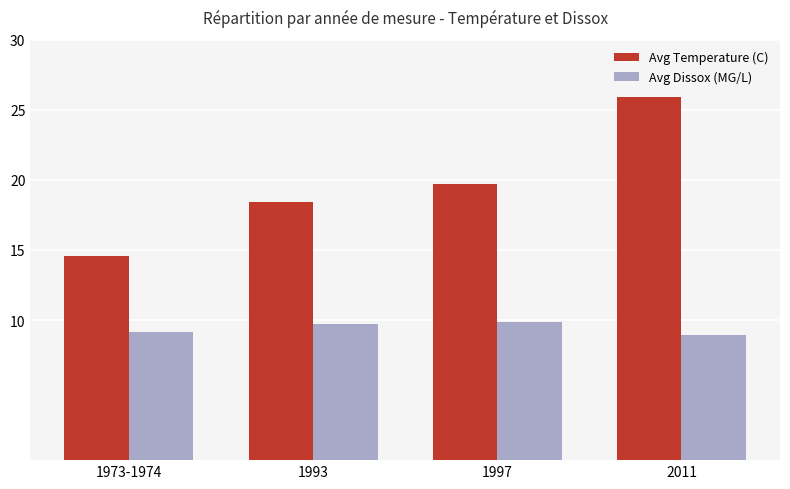

List the series in order of their overall mean, lowest first.

Avg Dissox (MG/L), Avg Temperature (C)